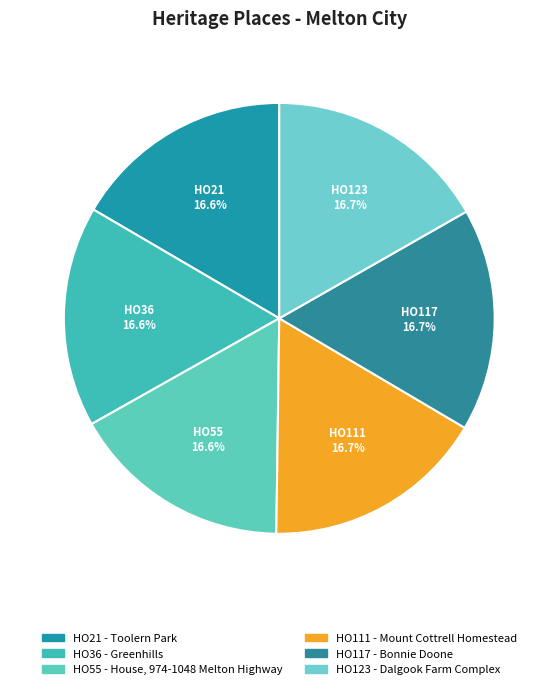

True or false: HO55 - House, 974-1048 Melton Highway accounts for 30% of the total.

False